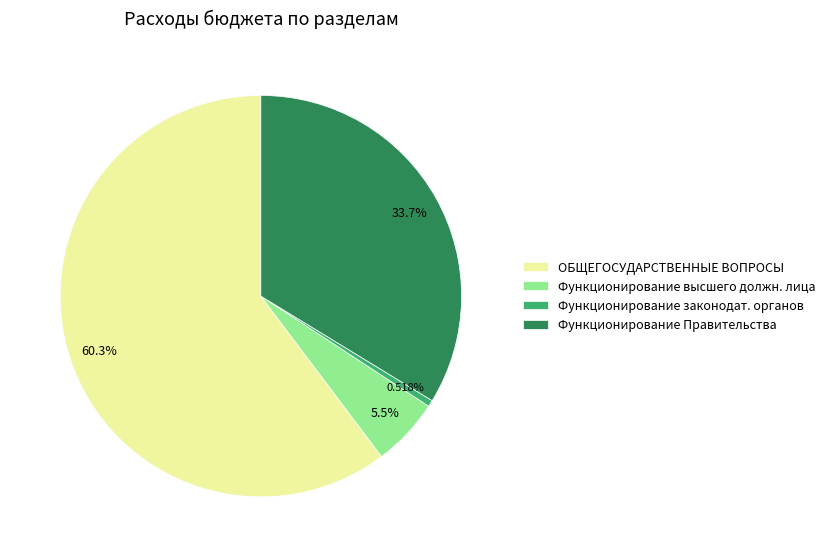

Which slice represents more than half of the pie?

ОБЩЕГОСУДАРСТВЕННЫЕ ВОПРОСЫ